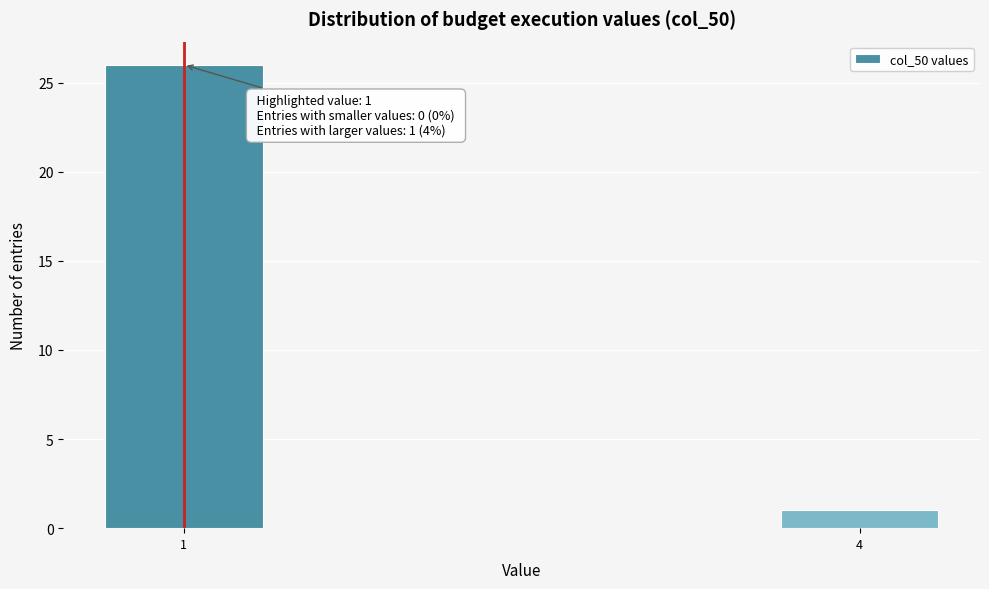

Reading left to right, list all the values displayed in this chart.

1=26	4=1